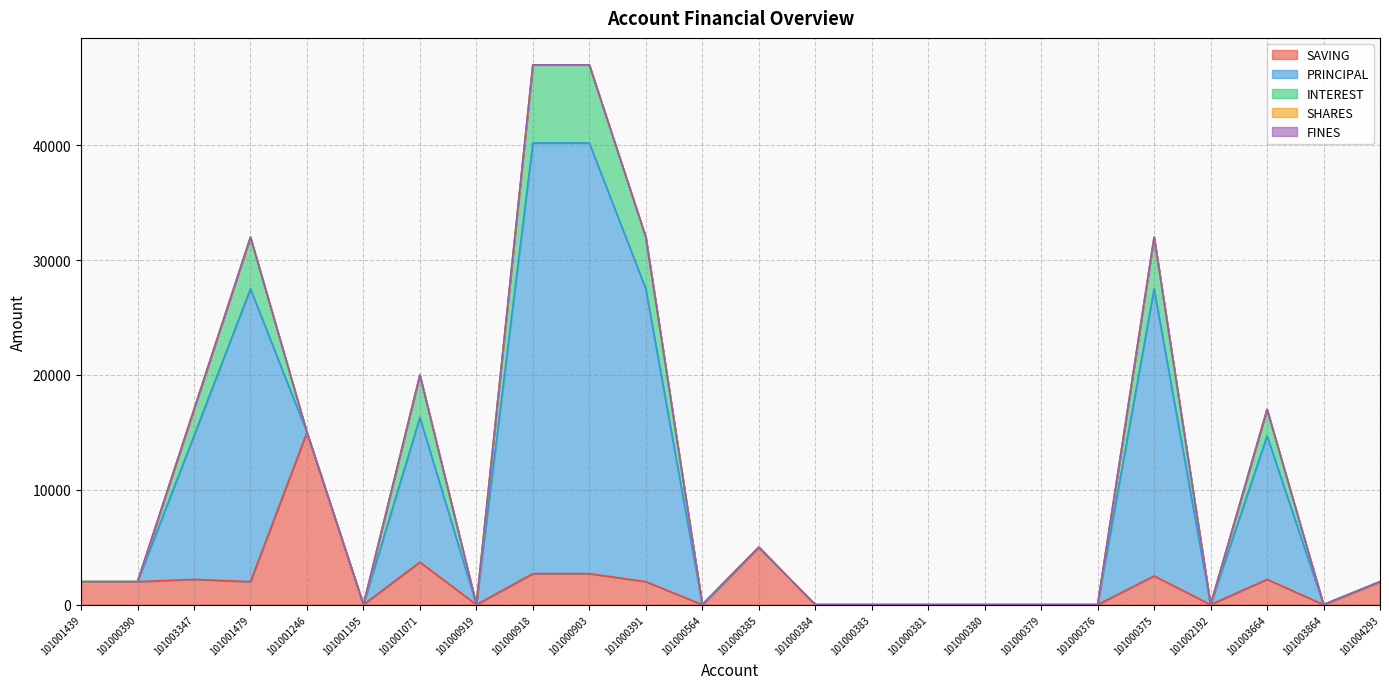

At which label is FINES closest to 0?

101001439